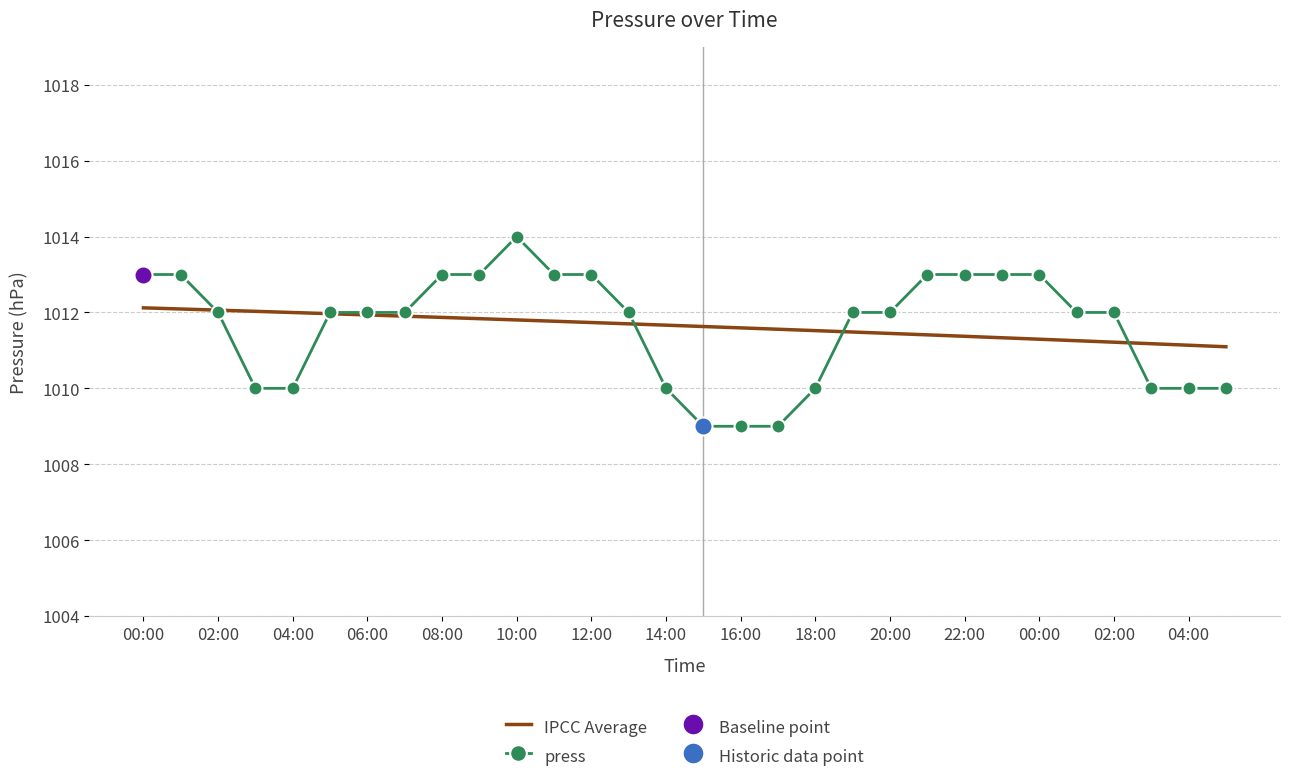

What is the label of the 13th point from the right?

17